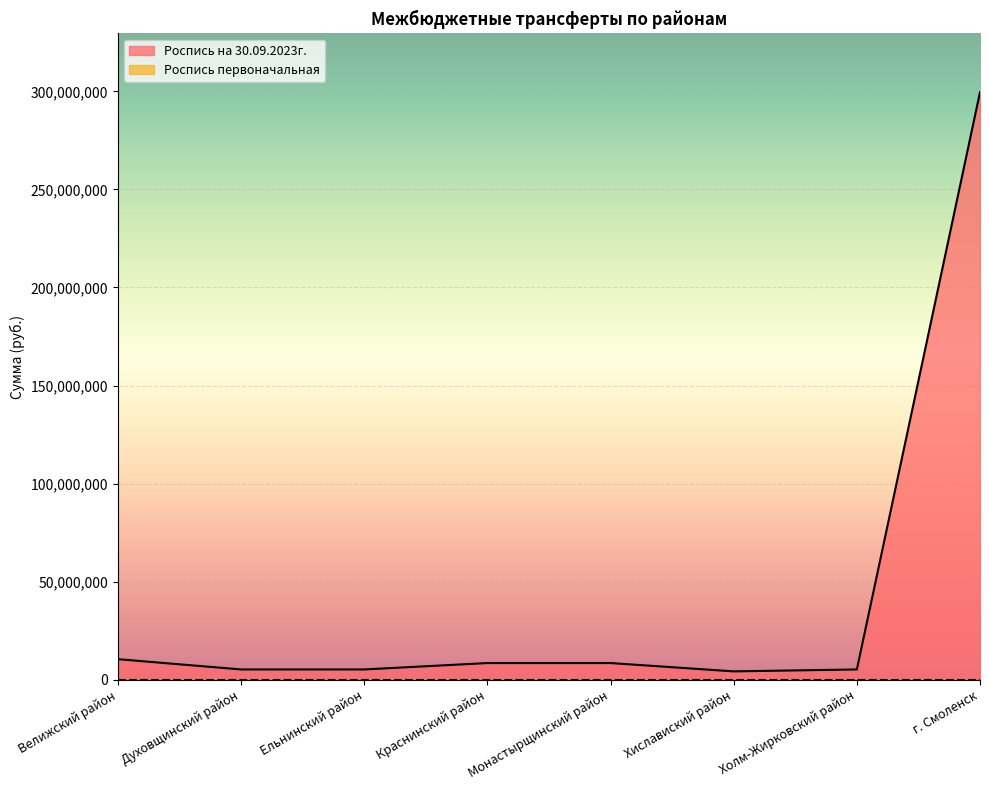

Which category has the lowest value across all series?

Хиславиский район